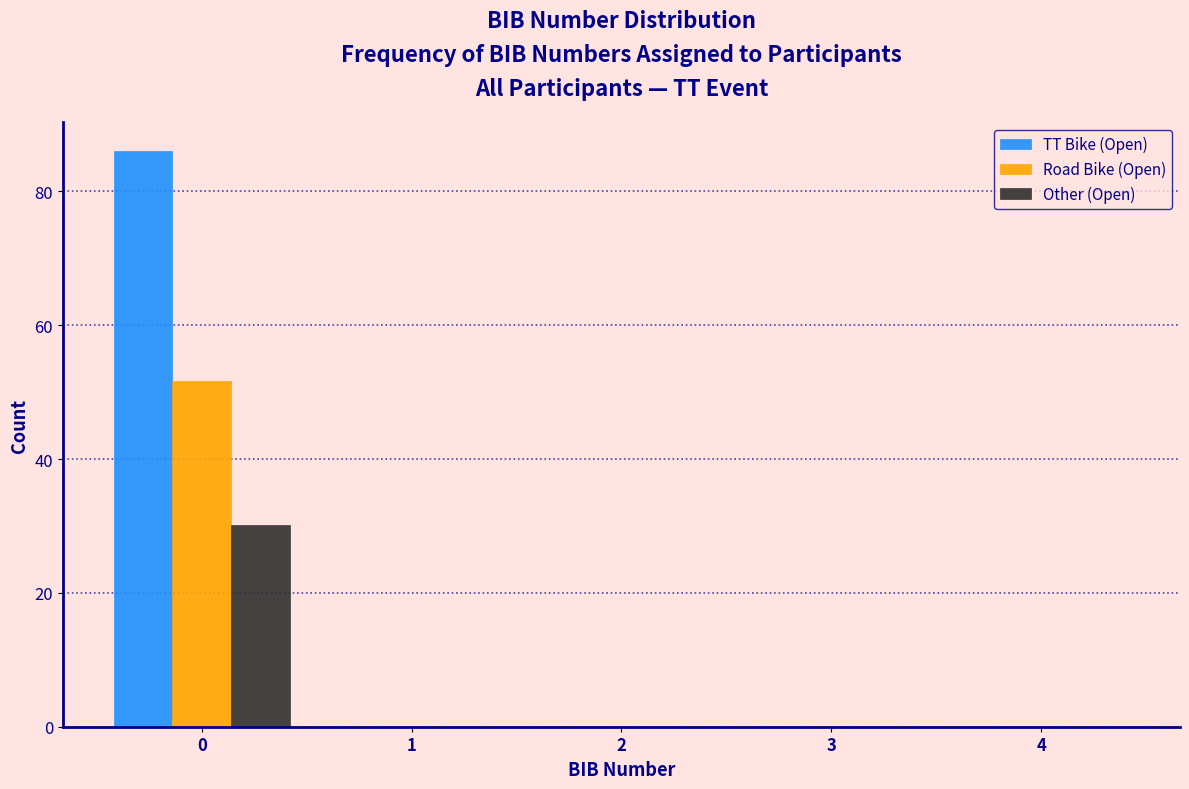

Reading left to right, list every range on the x-axis with the height of the bar of each series over it. The values are not printed on the chart, so give them approximately, as read against the axis.

-0.5 to 0.5: TT Bike (Open)=86	Road Bike (Open)=52	Other (Open)=30
0.5 to 1.5: TT Bike (Open)=0	Road Bike (Open)=0	Other (Open)=0
1.5 to 2.5: TT Bike (Open)=0	Road Bike (Open)=0	Other (Open)=0
2.5 to 3.5: TT Bike (Open)=0	Road Bike (Open)=0	Other (Open)=0
3.5 to 4.5: TT Bike (Open)=0	Road Bike (Open)=0	Other (Open)=0